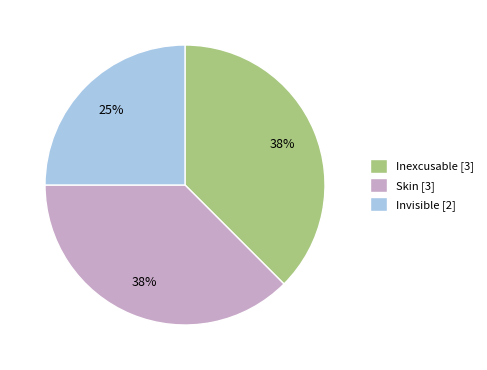

Combined, do Skin [3] and Invisible [2] account for over 50%?

Yes